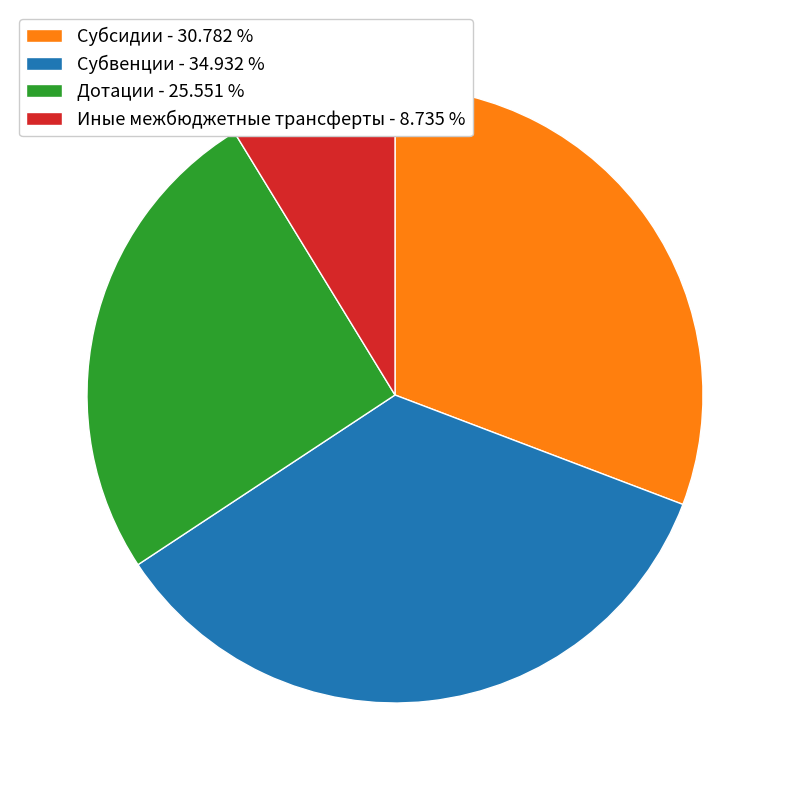

Is Субвенции the majority of the pie?

No